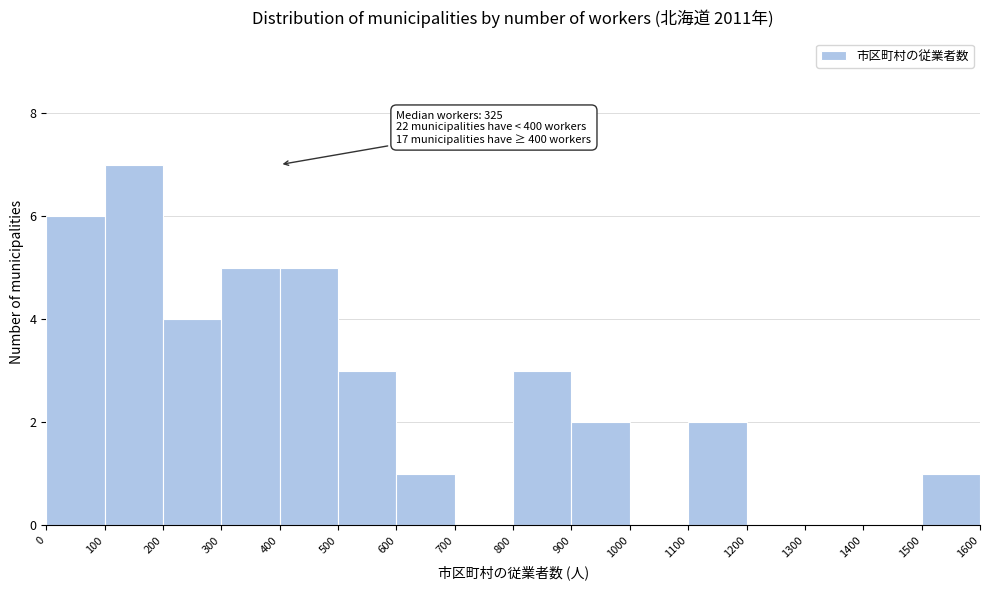

Which range on the x-axis has the tallest bar?

100 to 200